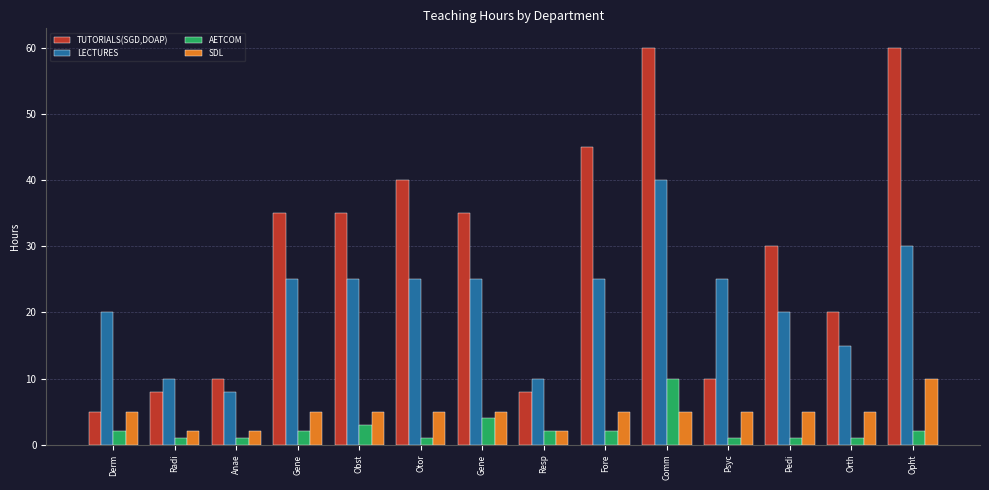

Where is AETCOM nearest to the value 5?

Gene